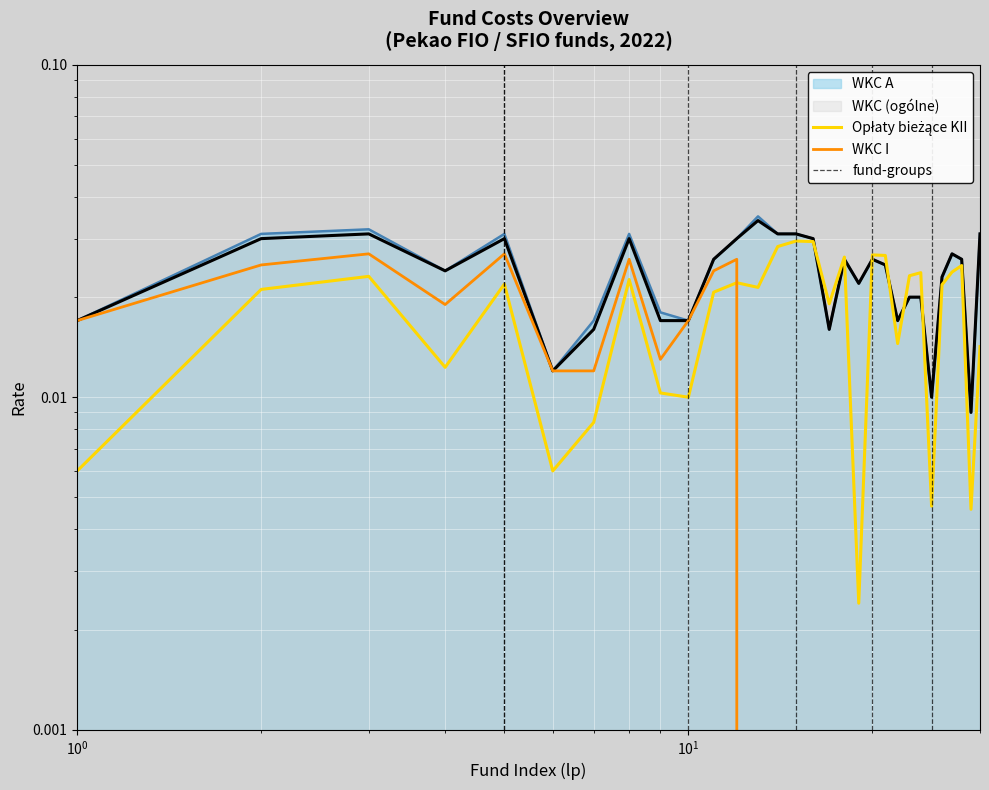

How many values in the WKC I series exceed 0?

12